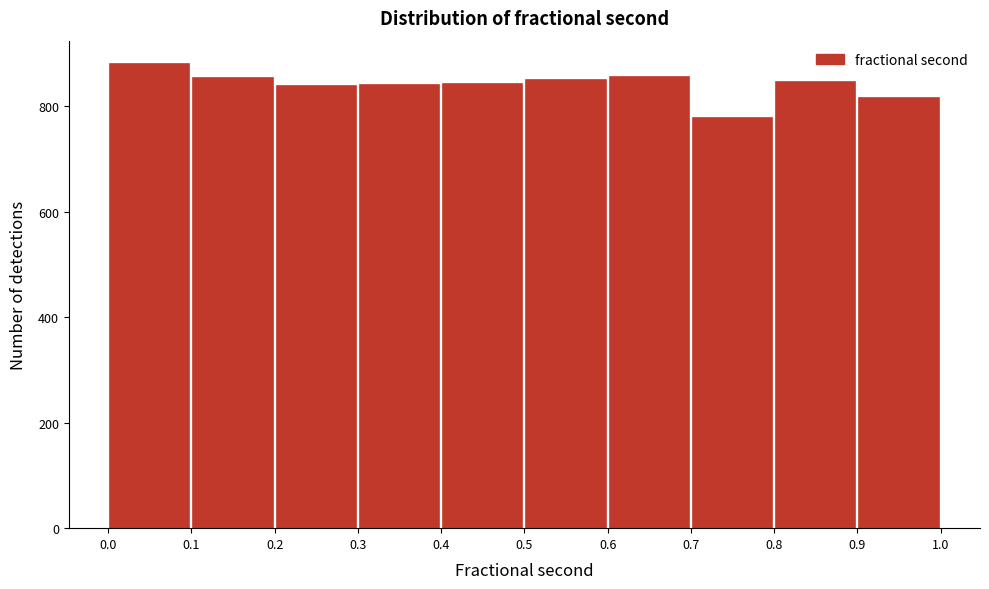

What is the height of the bar covering 0.4 to 0.5 on the x-axis? The values are not printed on the chart, so give them approximately, as read against the axis.

840